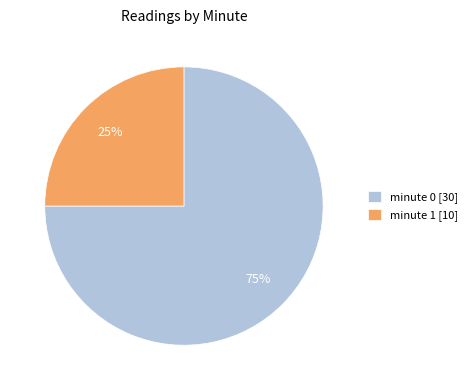

Do minute 0 [30] and minute 1 [10] together represent more than half of the pie?

Yes